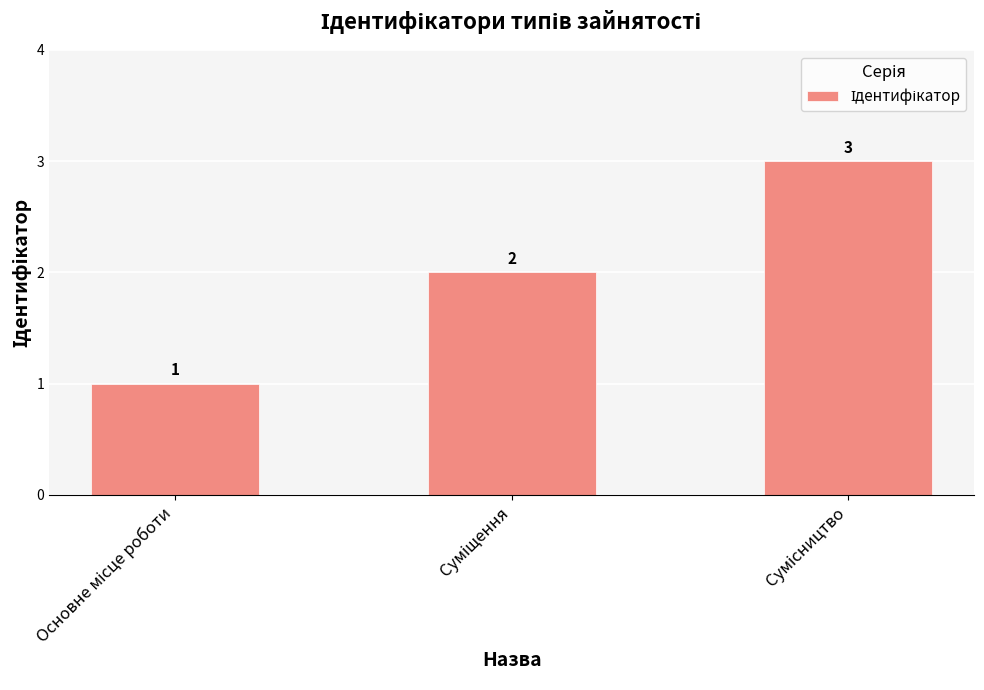

What is the value of the 1st bar from the left?

1